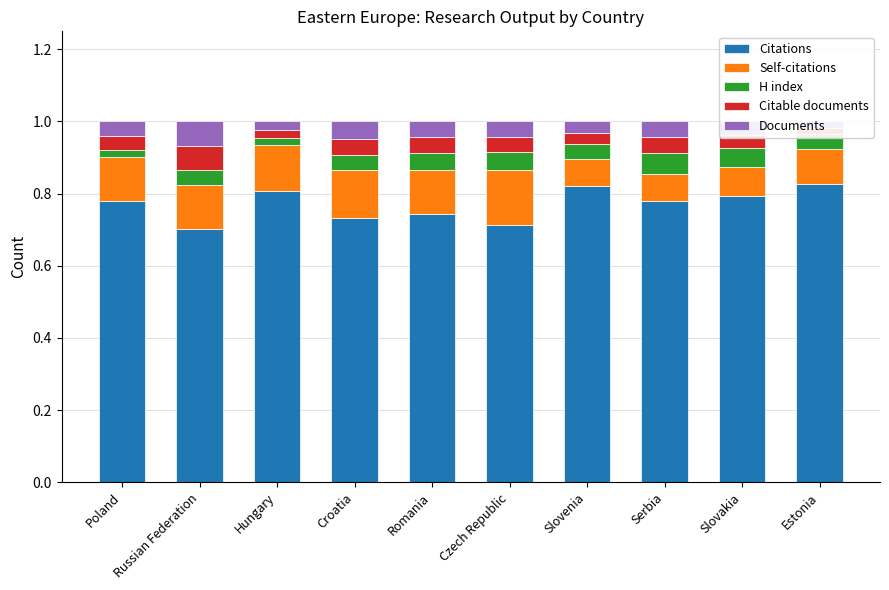

How many bars are there in each group?

5